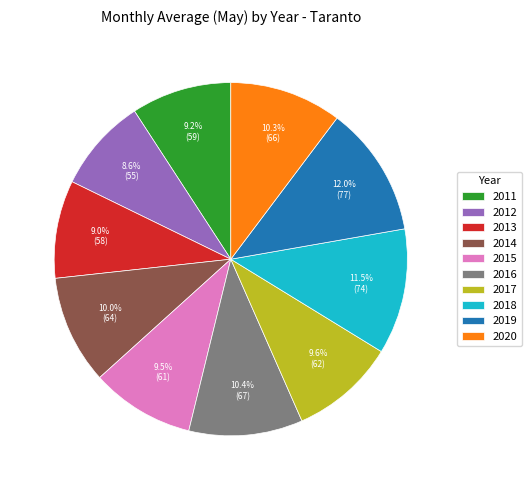

Is it true that 2011 is 4% of the pie?

False